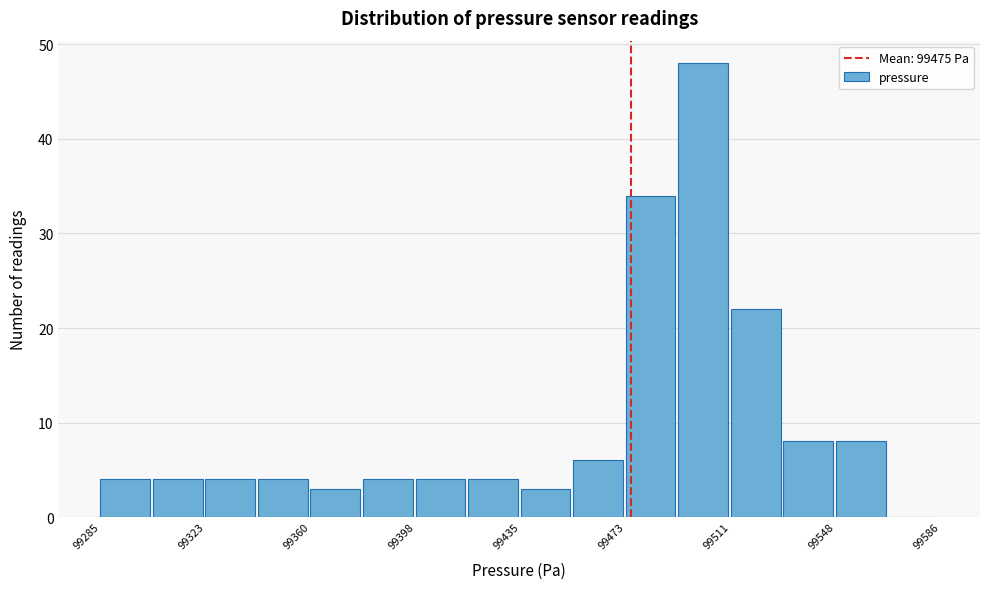

Read against the x-axis, roughly where is the centre of the tallest bar?

99500